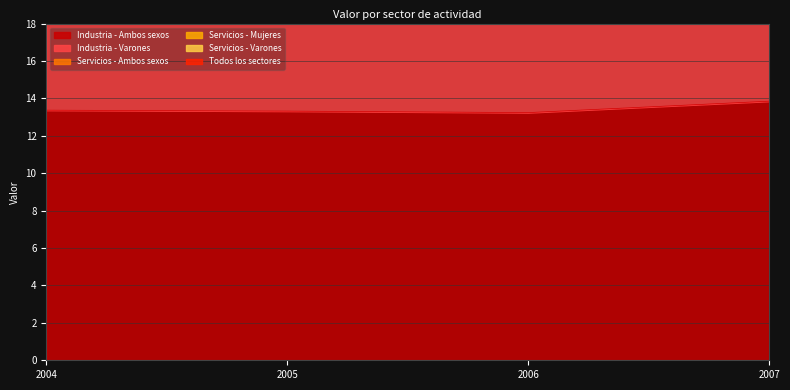

The value of Industria - Ambos sexos at 2006 is 13.2. True or false?

True